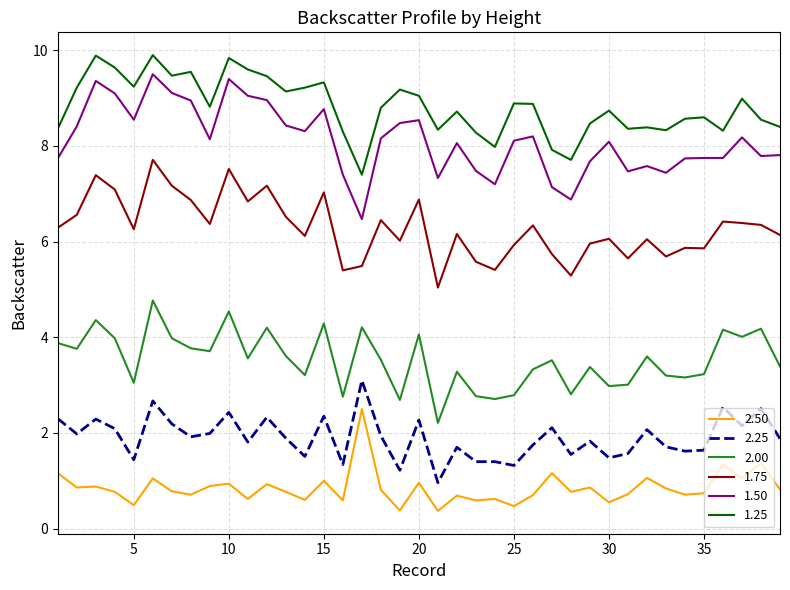

What is the highest value of the 1.50 series?

9.5